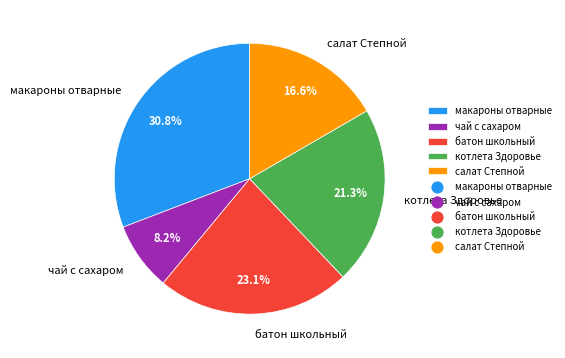

Does any single category account for the majority?

No